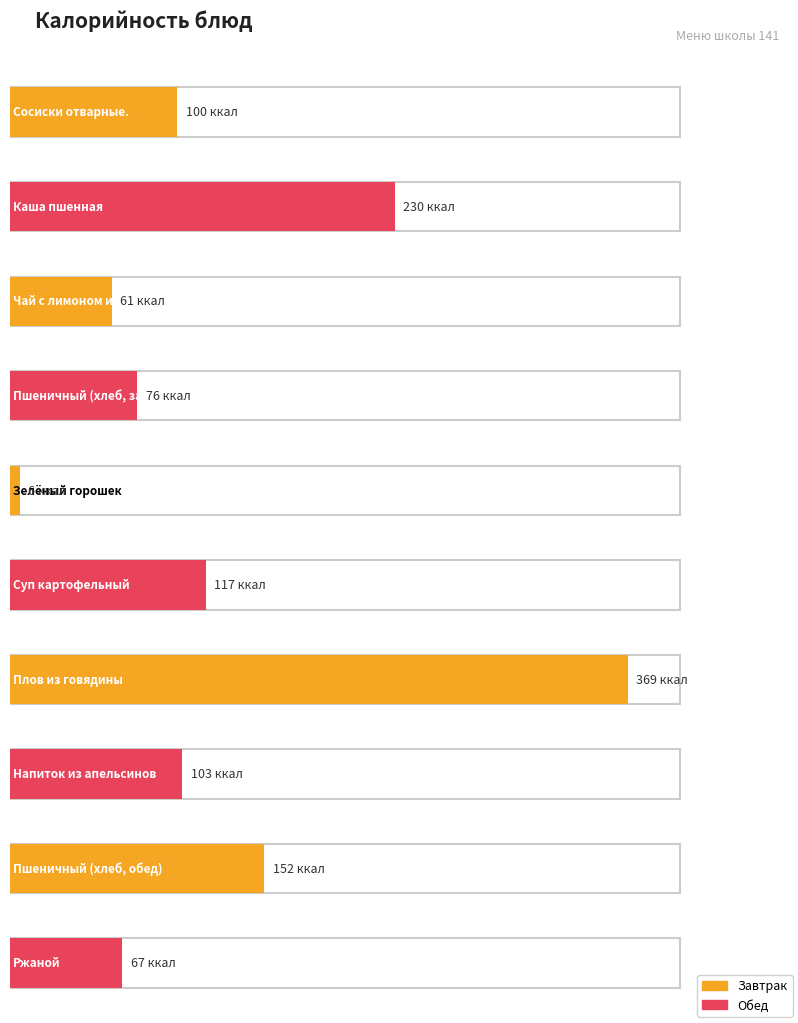

Reading right to left, transcribe all the data shown in this chart.

67	152	103	369	117	6	76	61	230	100